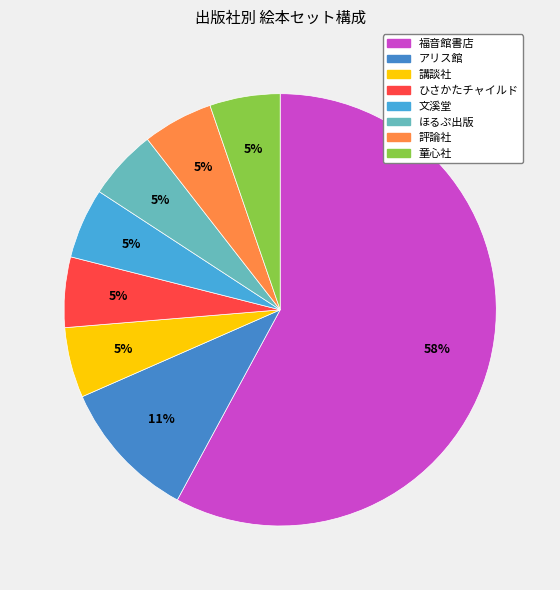

How many segments does this pie chart have?

8